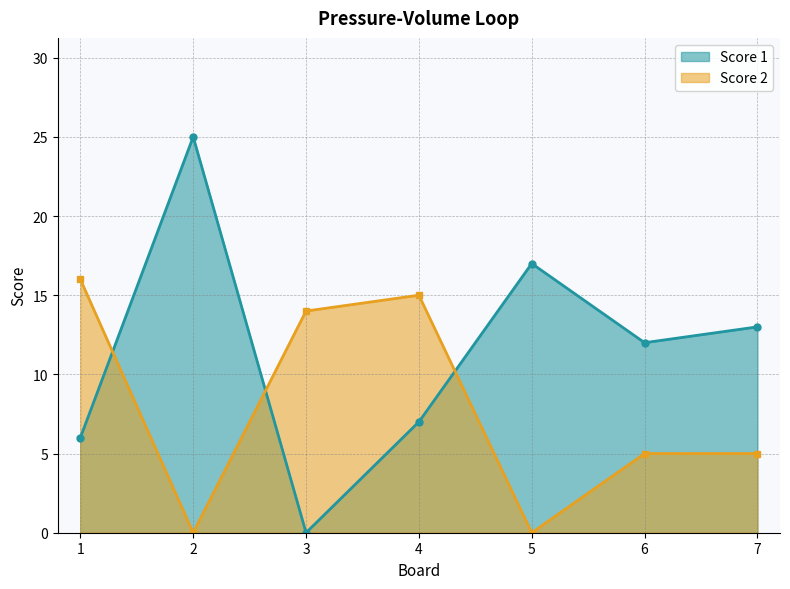

Between 1 and 7, which series saw the biggest shift?

Score 2